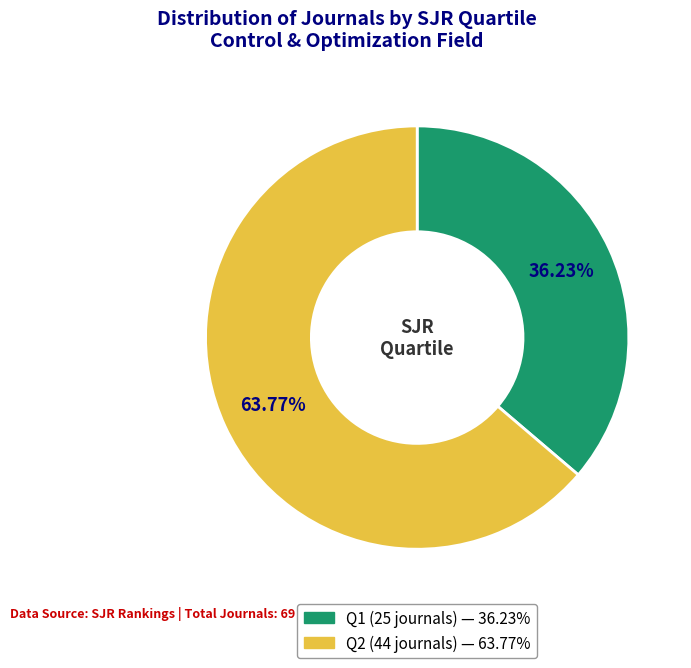

Rank the categories by value from lowest to highest.

Q1, Q2